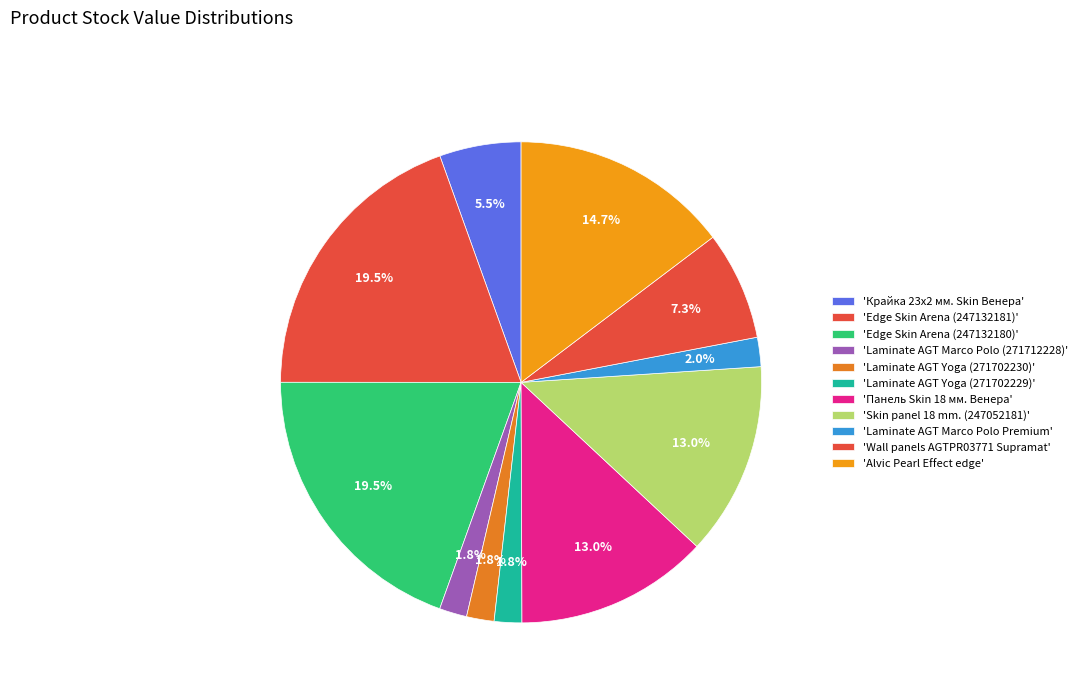

To the nearest percent, what is the difference between the largest and smallest slice percentages?

18%